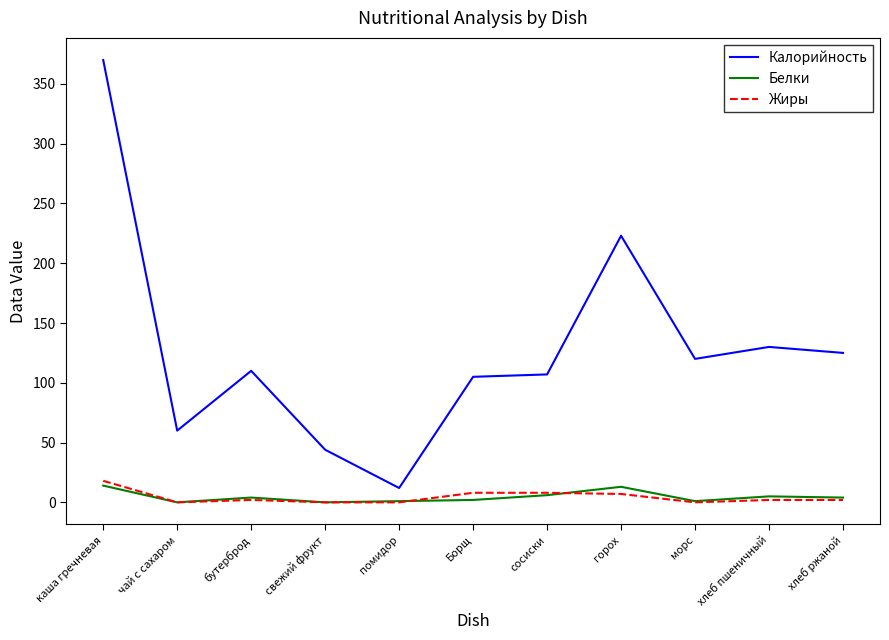

What is the difference between the second highest and minimum values in the Калорийность series?

211